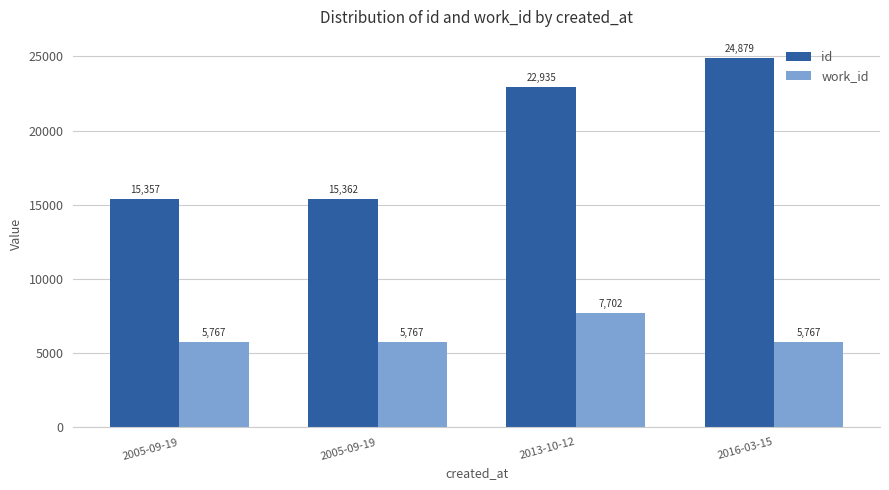

The value of id at 2016-03-15 is 6237. True or false?

False